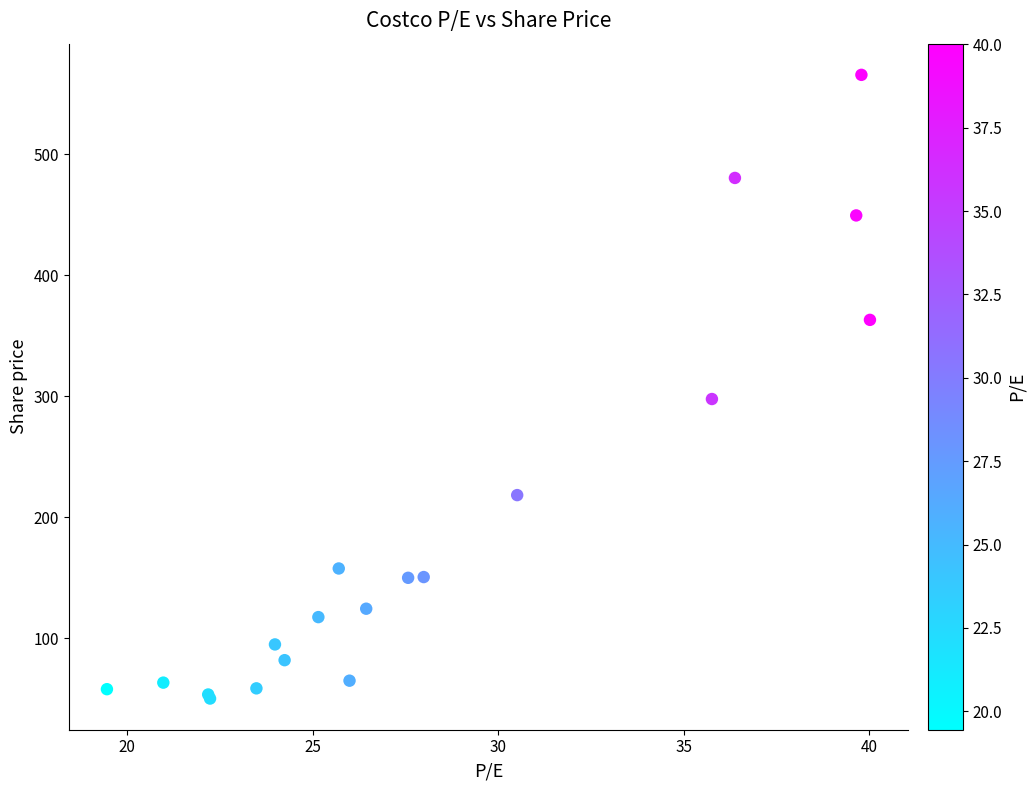

What Y value in the scatter plot is closest to 307?

297.6